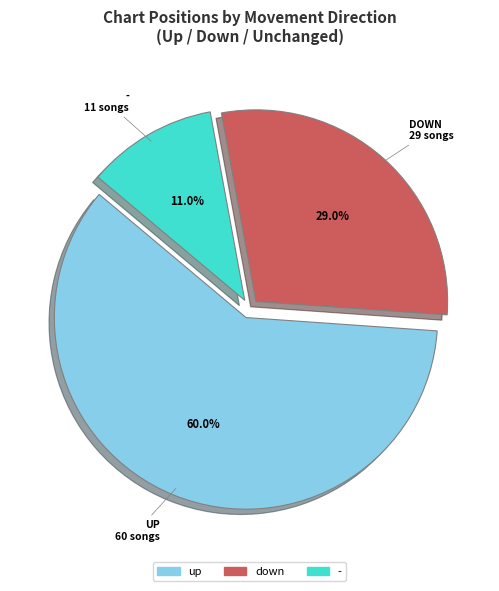

To the nearest percent, what is the average slice percentage?

33%